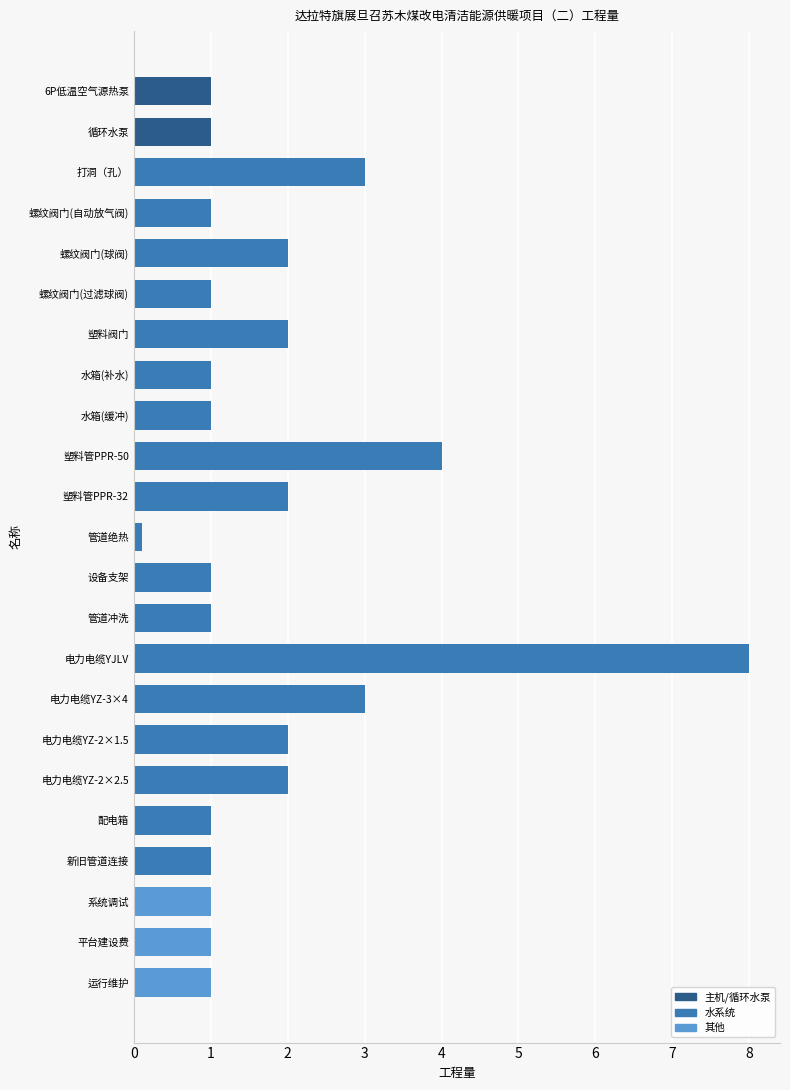

What is the minimum value shown in the chart?

0.1